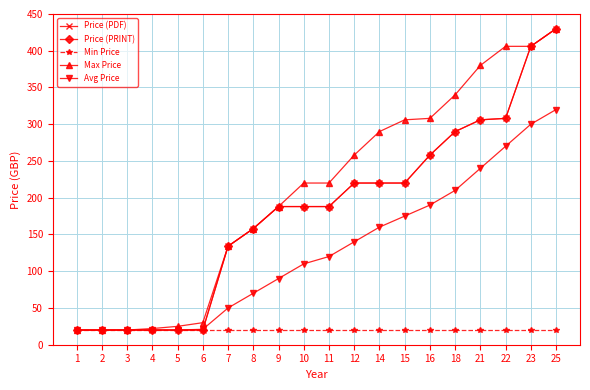

Where does the Max Price series first go above 220?

12